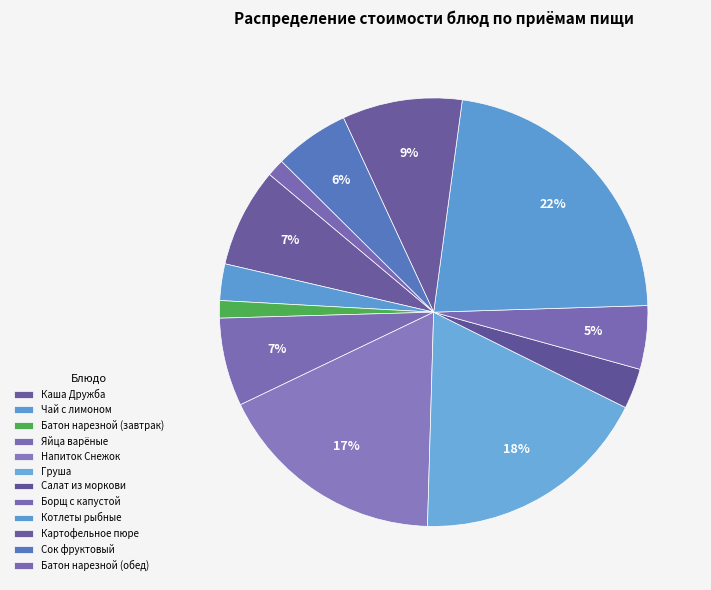

How many slices are in this pie chart?

12